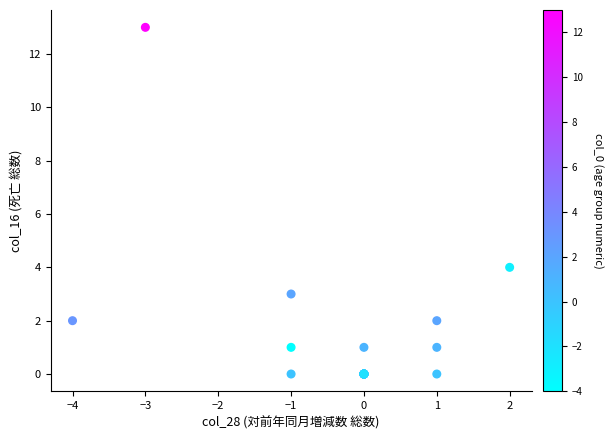

What Y value in the scatter plot is closest to 6?

4